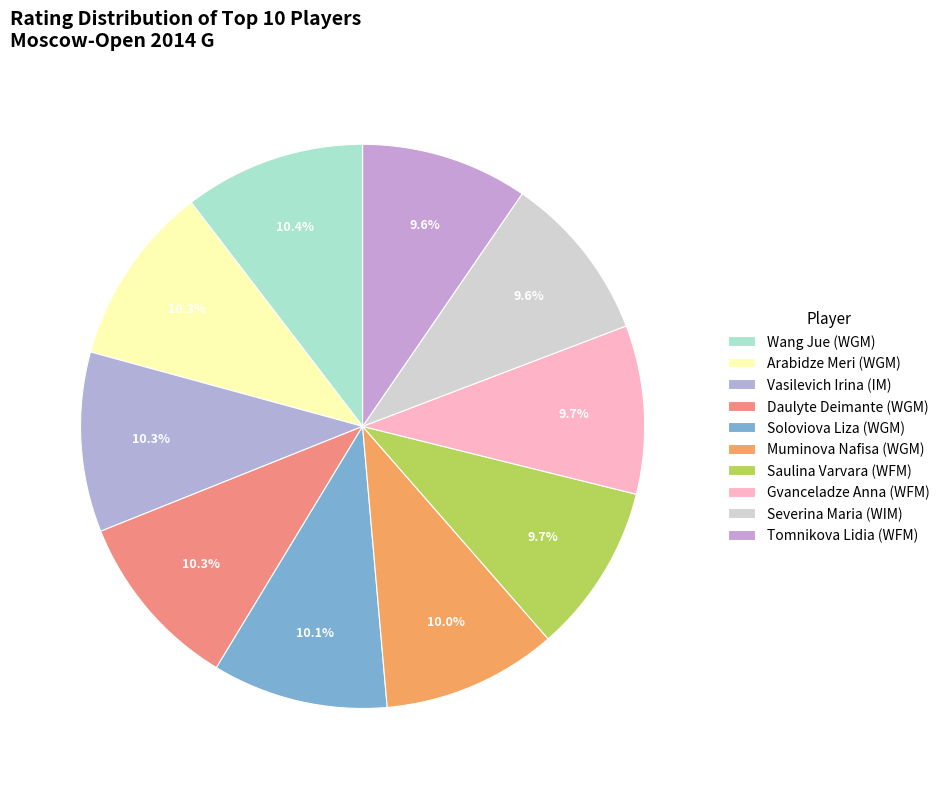

Is there any slice that represents more than half of the pie?

No